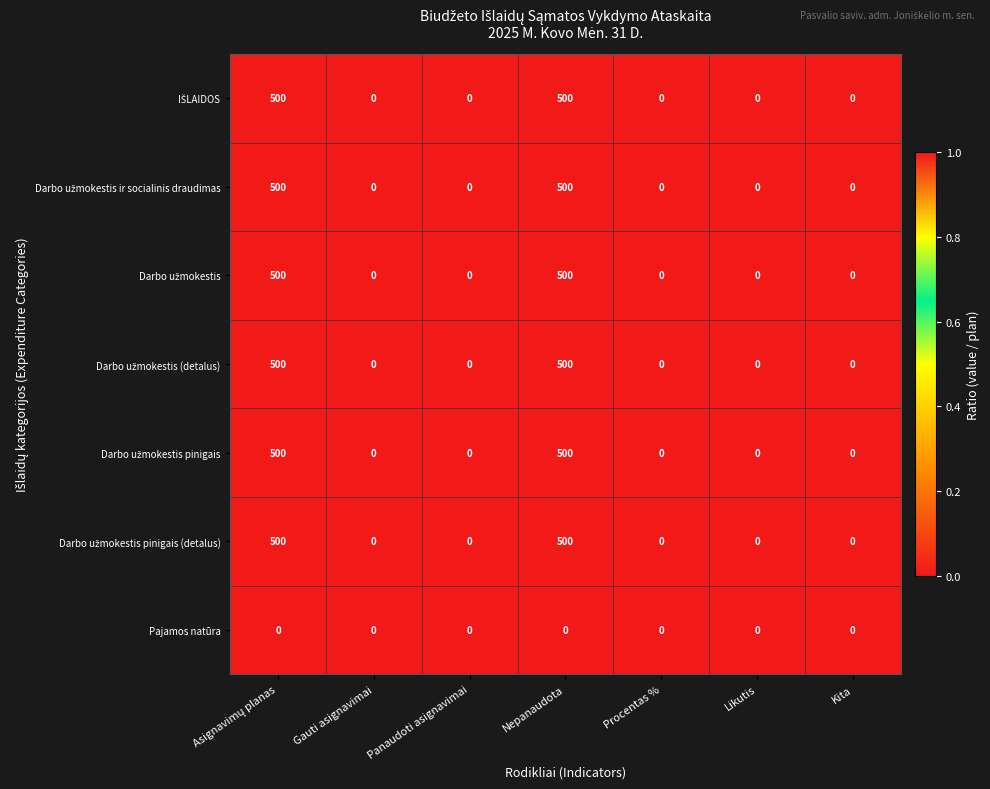

What is the greatest value displayed?

500